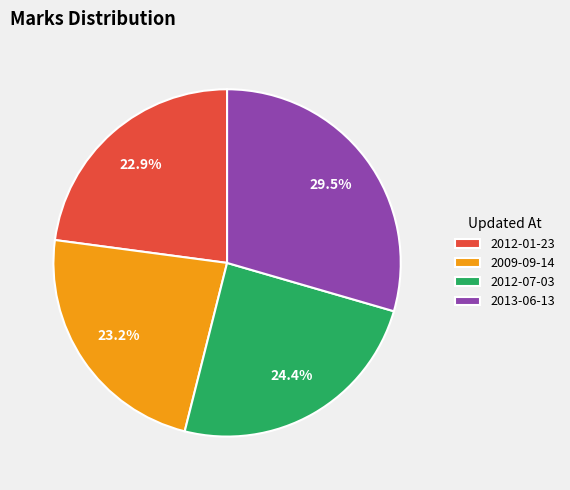

True or false: 2012-07-03 accounts for 30% of the total.

False